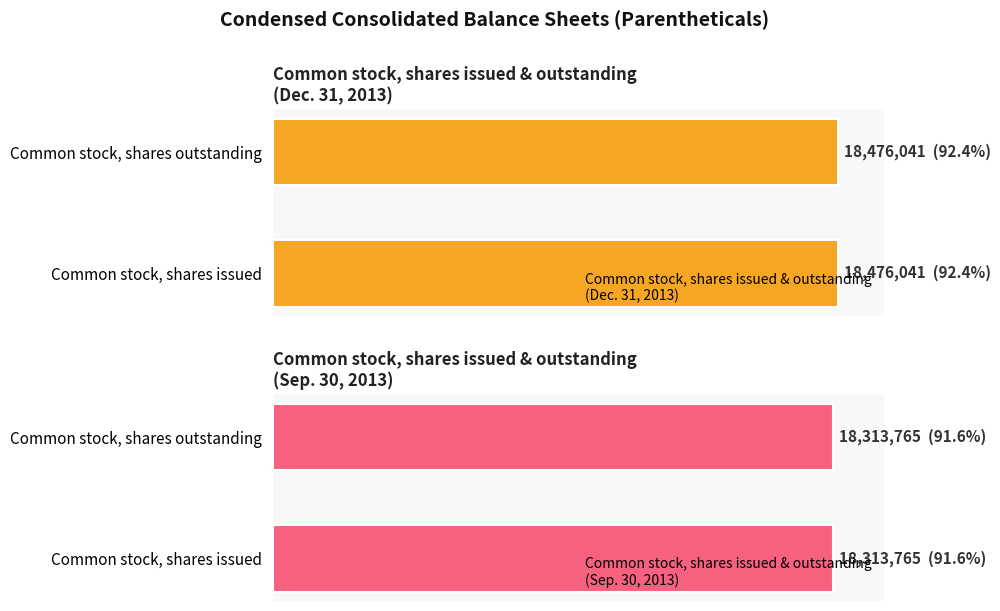

What are all the series names shown in the legend?

Dec. 31, 2013, Sep. 30, 2013